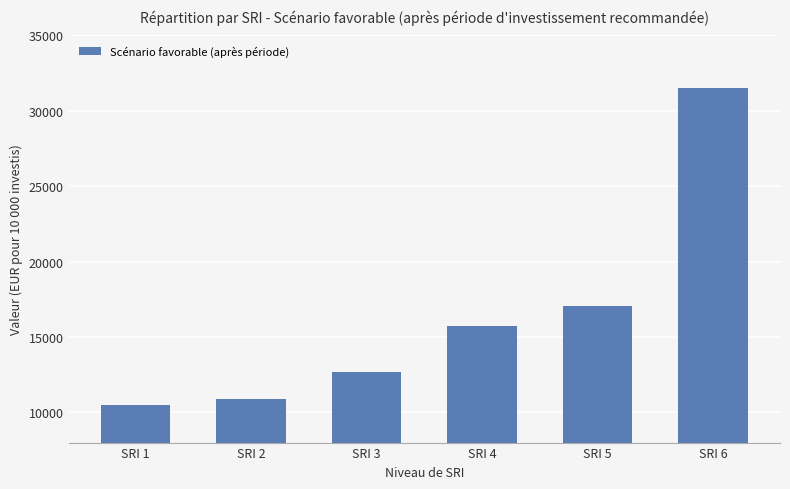

Does the chart contain any negative values?

No